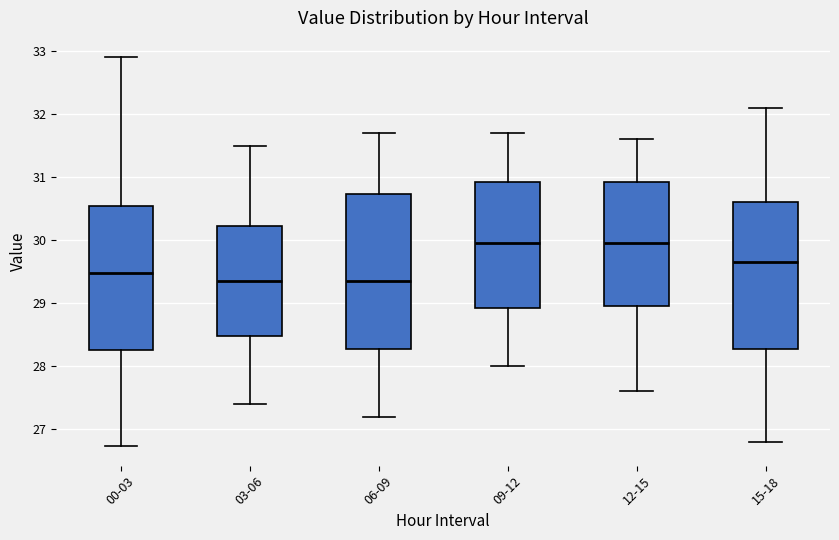

Where does the lower whisker of the box for 00-03 end on the y-axis? The values are not printed on the chart, so give them approximately, as read against the axis.

26.7